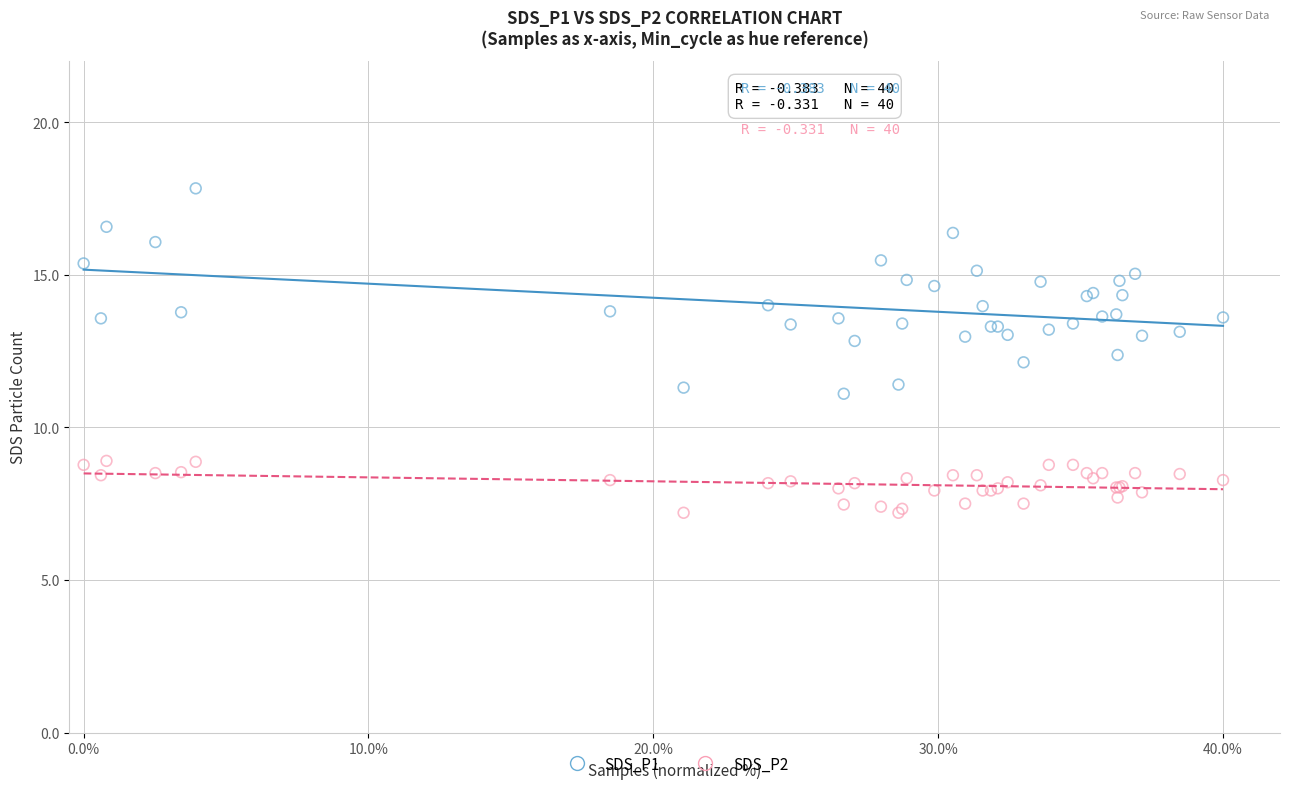

Which series contains the highest Y value?

SDS_P1